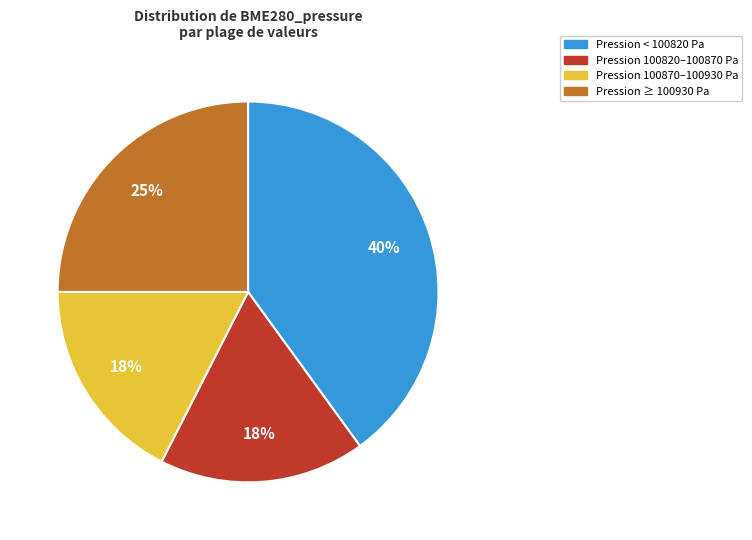

To the nearest percent, what is the average slice percentage?

25%